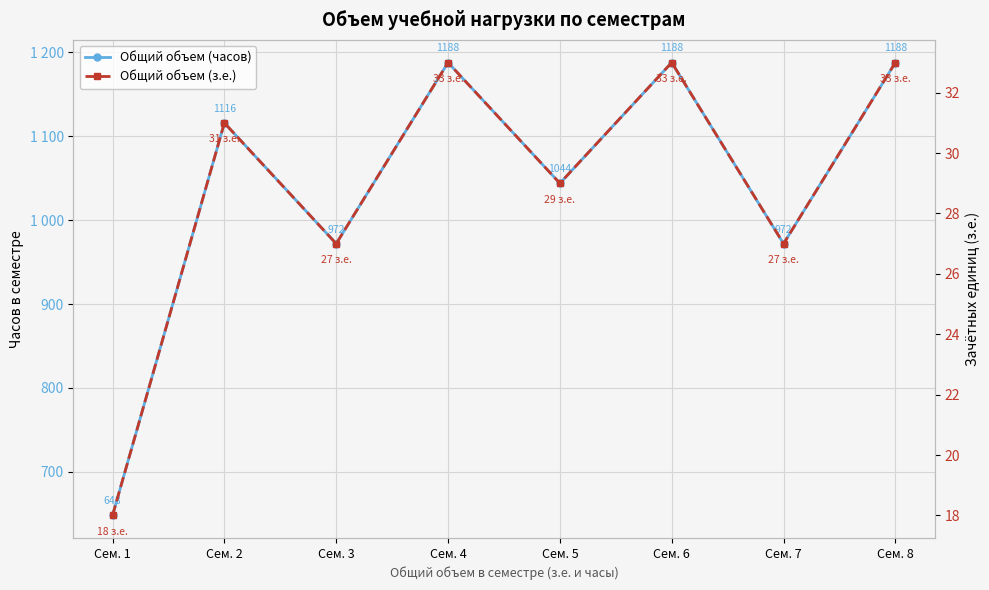

List the labels in order of Общий объем (часов) value, largest first.

Сем. 4, Сем. 6, Сем. 8, Сем. 2, Сем. 5, Сем. 3, Сем. 7, Сем. 1